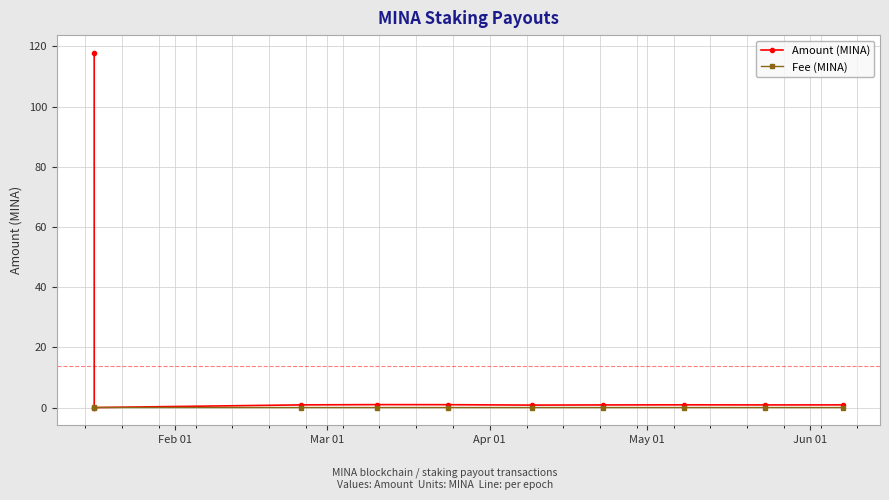

What is the maximum value for Amount (MINA)?

117.9